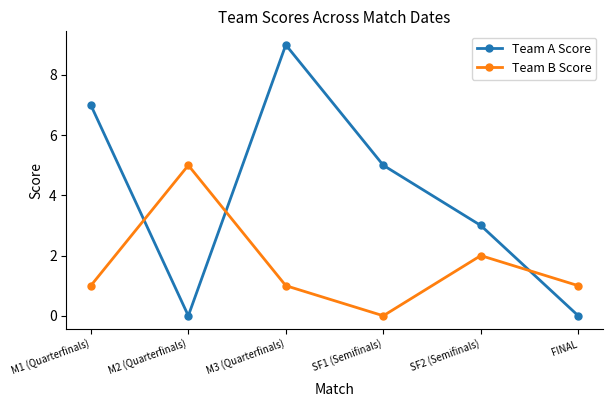

Count the Team A Score values in the range 0 to 7.

5